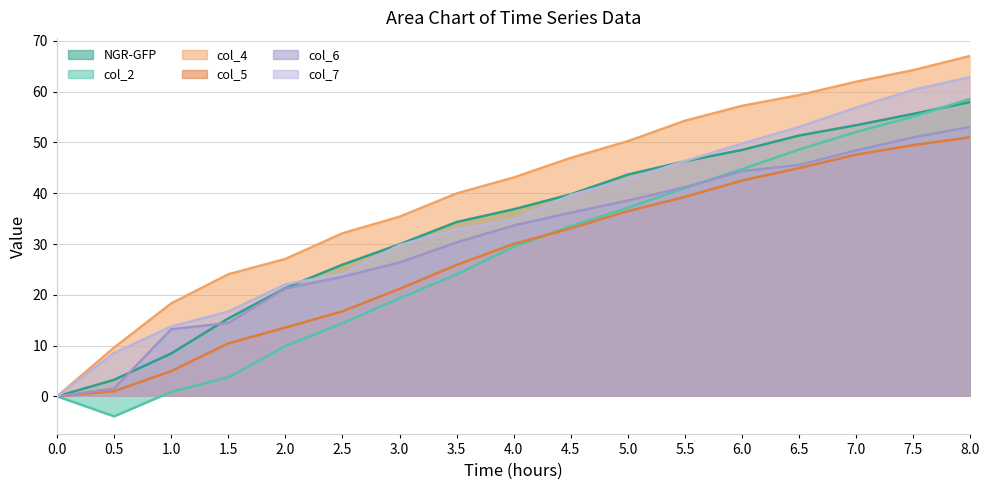

What are all the series names shown in the legend?

NGR-GFP, col_2, col_4, col_5, col_6, col_7